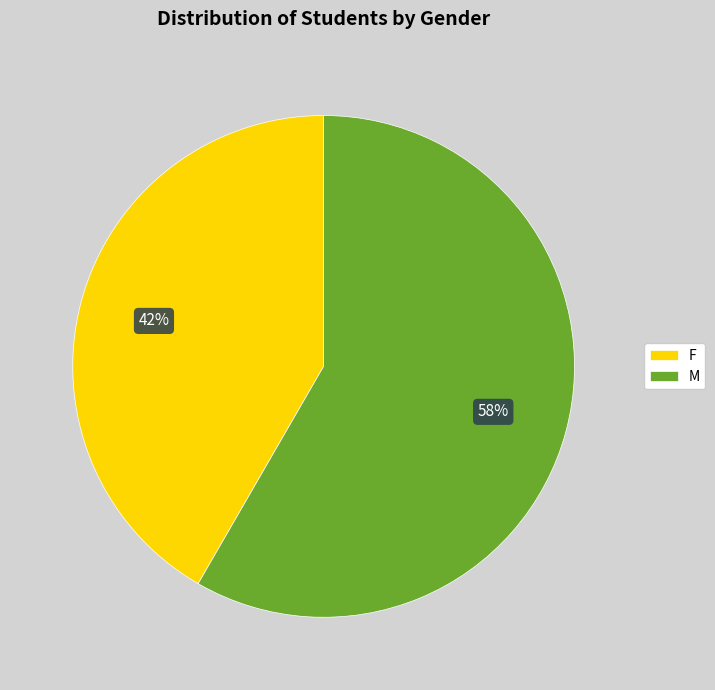

True or false: M accounts for 58% of the total.

True